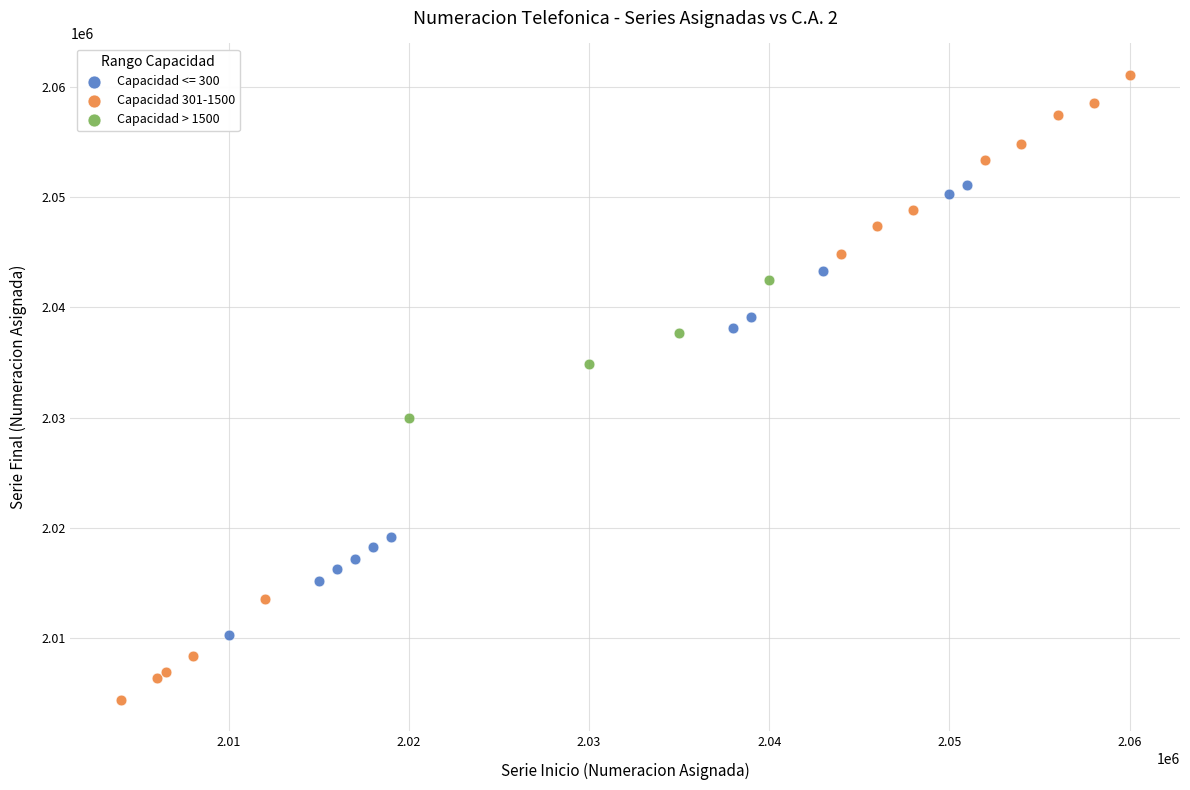

Which series reaches the maximum Y coordinate?

Capacidad 301-1500